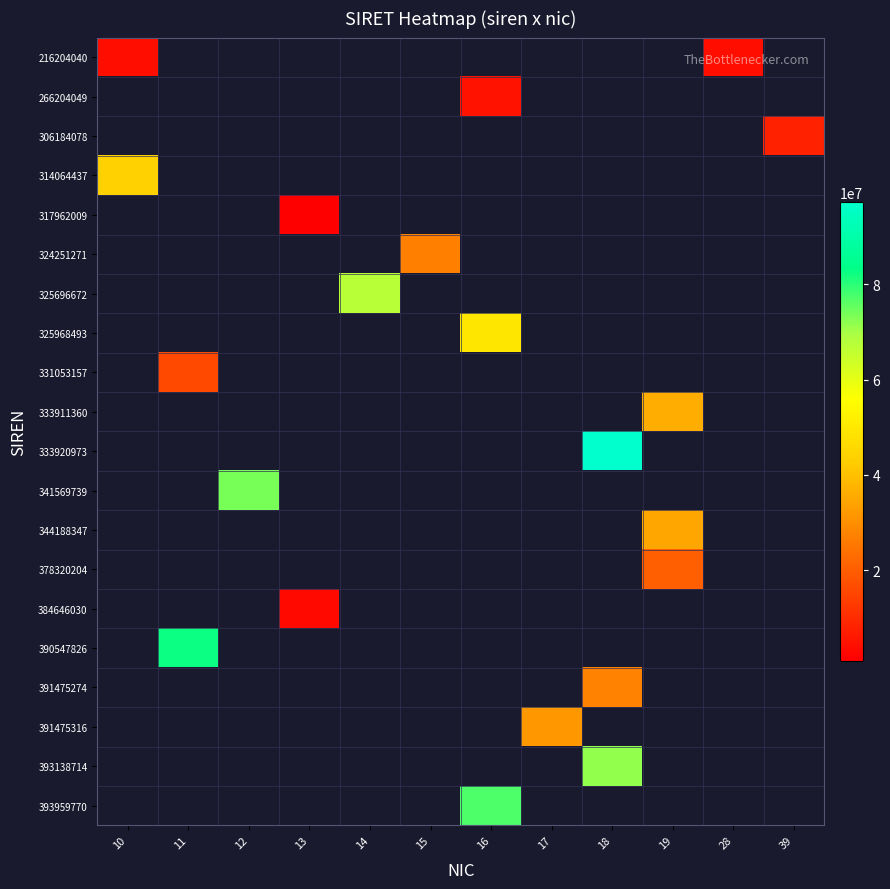

How many distinct data groups are displayed?

20